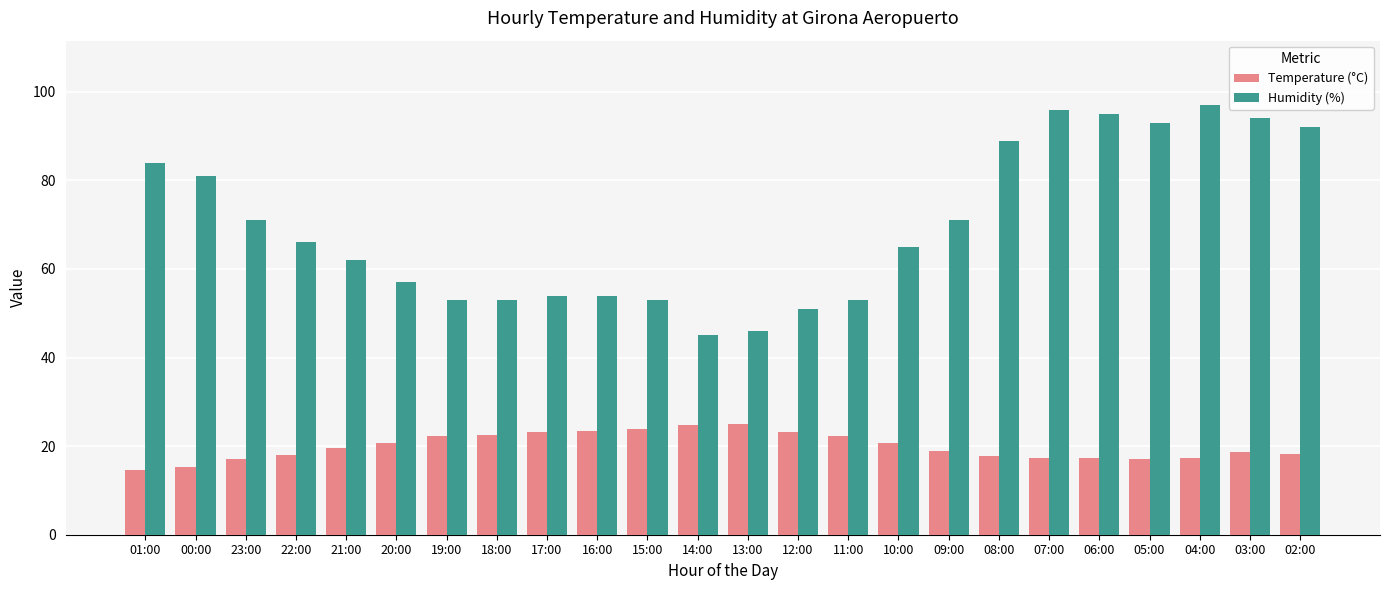

Rank the series by their average value, from lowest to highest.

Temperature (°C), Humidity (%)